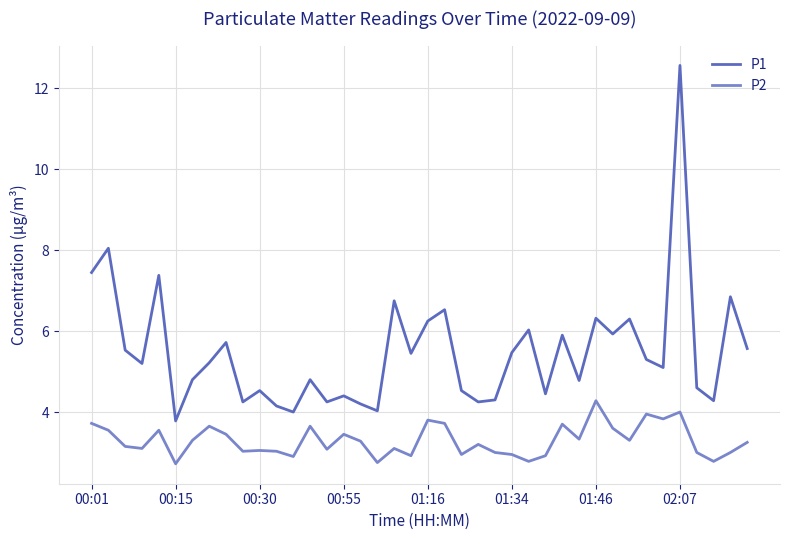

What is the lowest value of the P2 series?

2.7